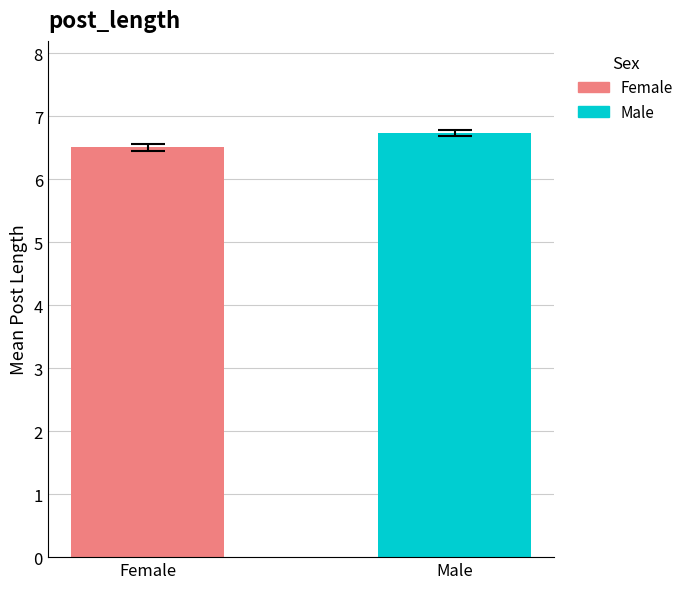

What is the minimum value for Male?

6.7